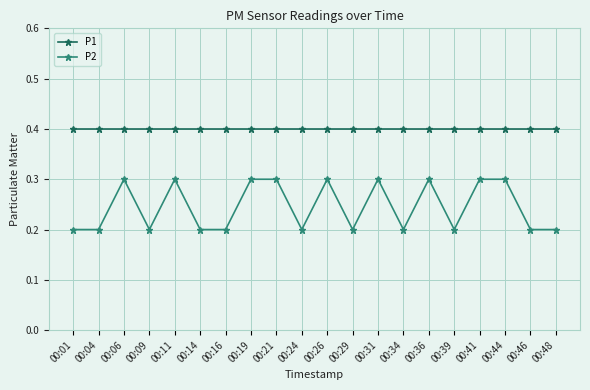

True or false: P2 and P1 cross at least once.

False